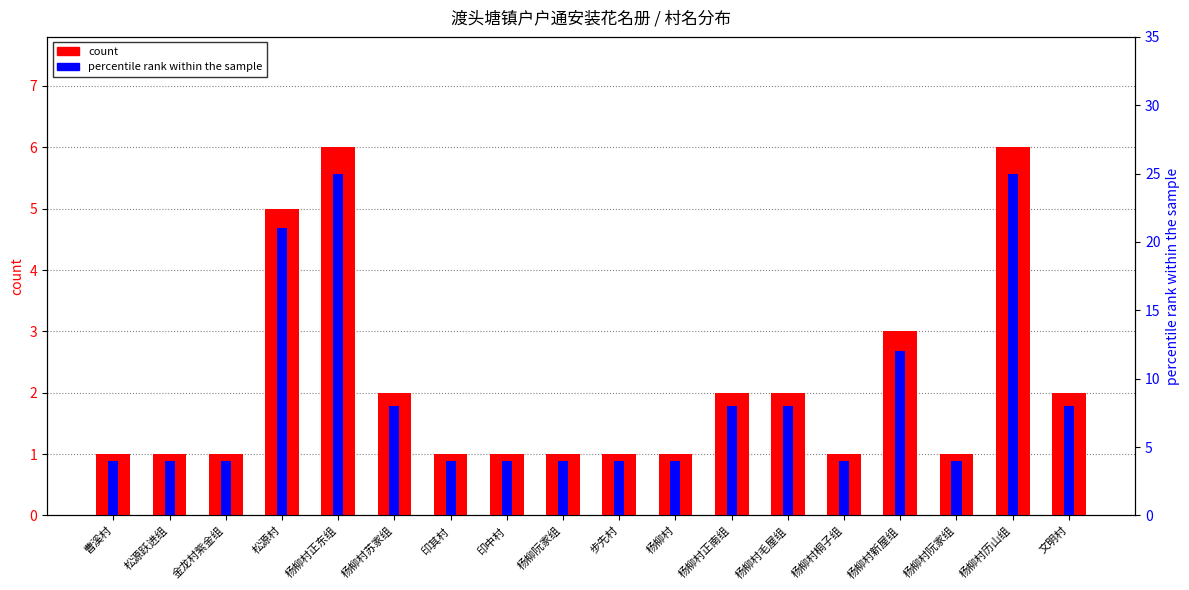

What is the label of the 4th bar from the left?

松源村